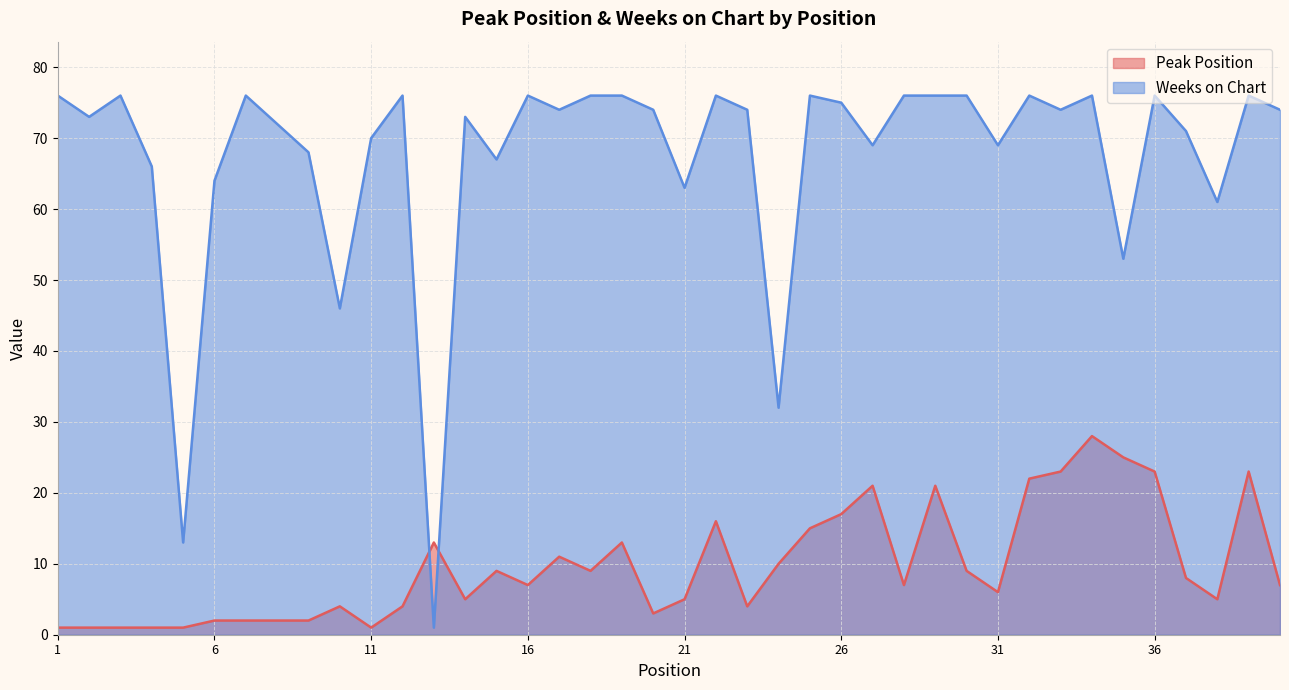

What are all the series names shown in the legend?

Peak Position, Weeks on Chart